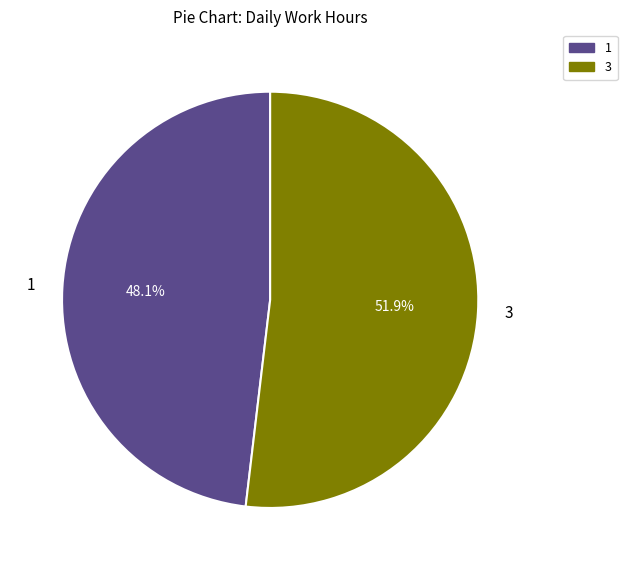

Is there any slice that represents more than half of the pie?

Yes